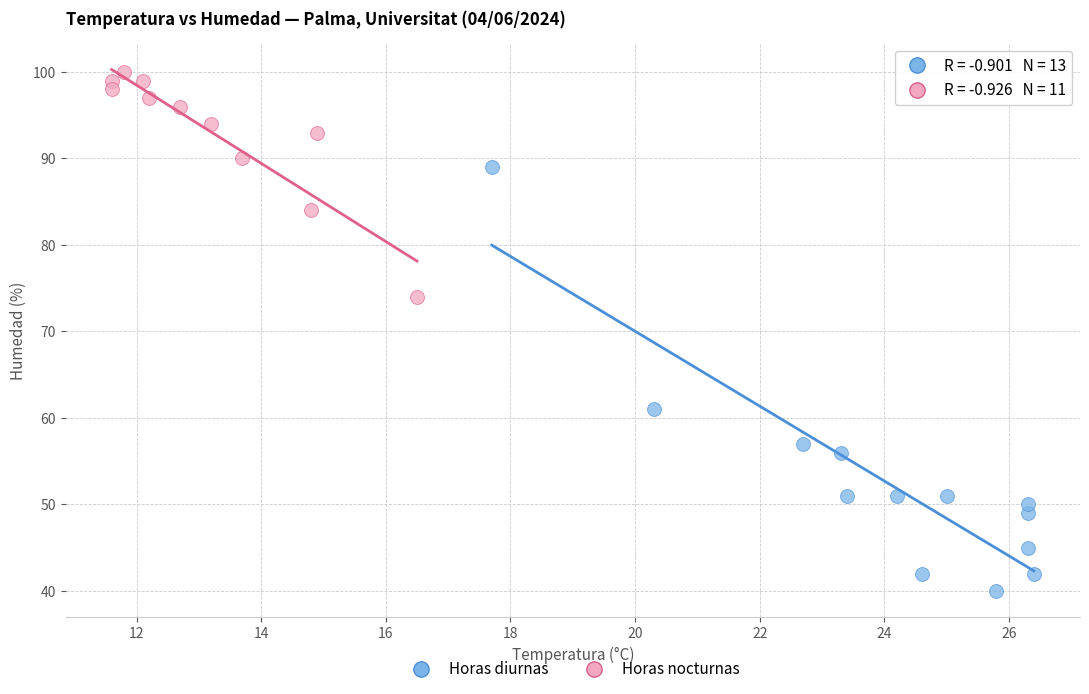

Which series contains the lowest Y value?

Horas diurnas